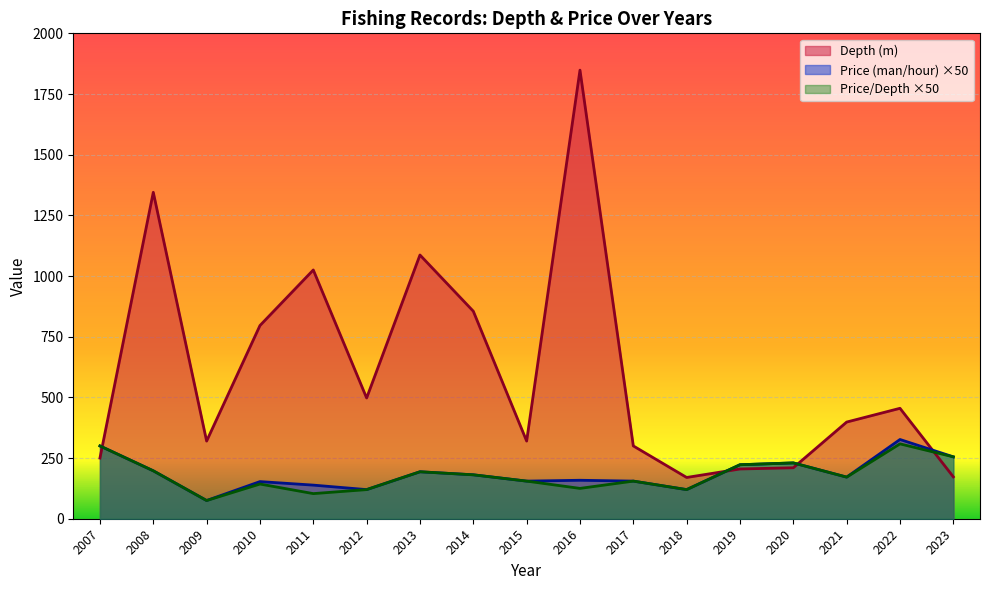

Is it true that Depth (m) equals 1025.0 at 2011?

True